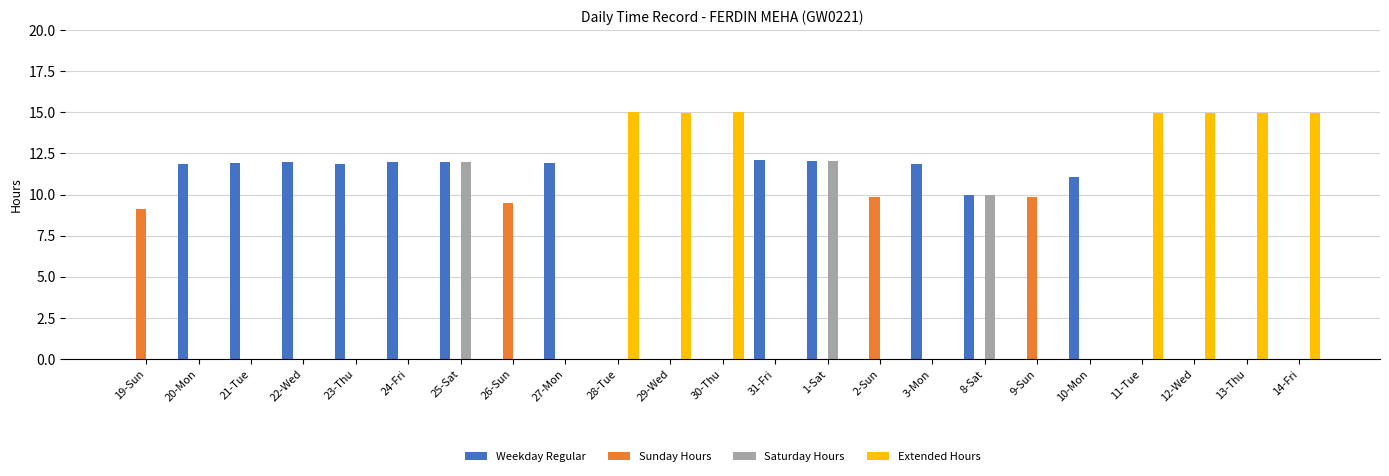

Are the bars horizontal?

No